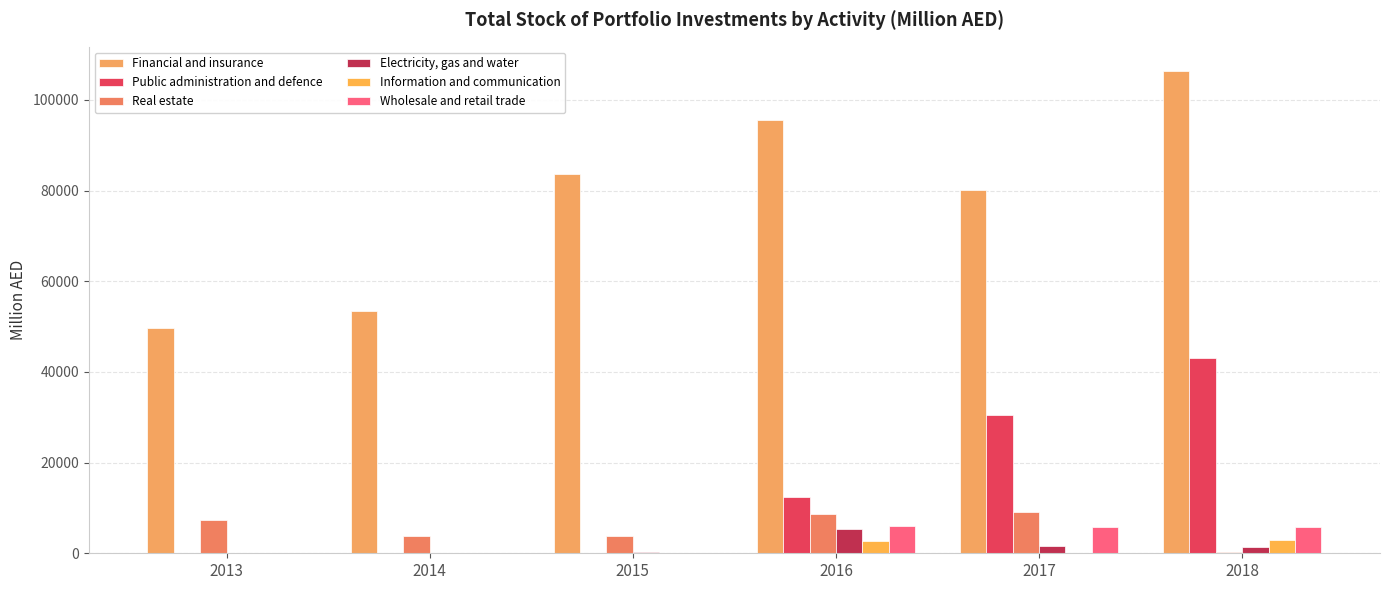

The value of Electricity, gas and water at 2015 is 283.1. True or false?

True